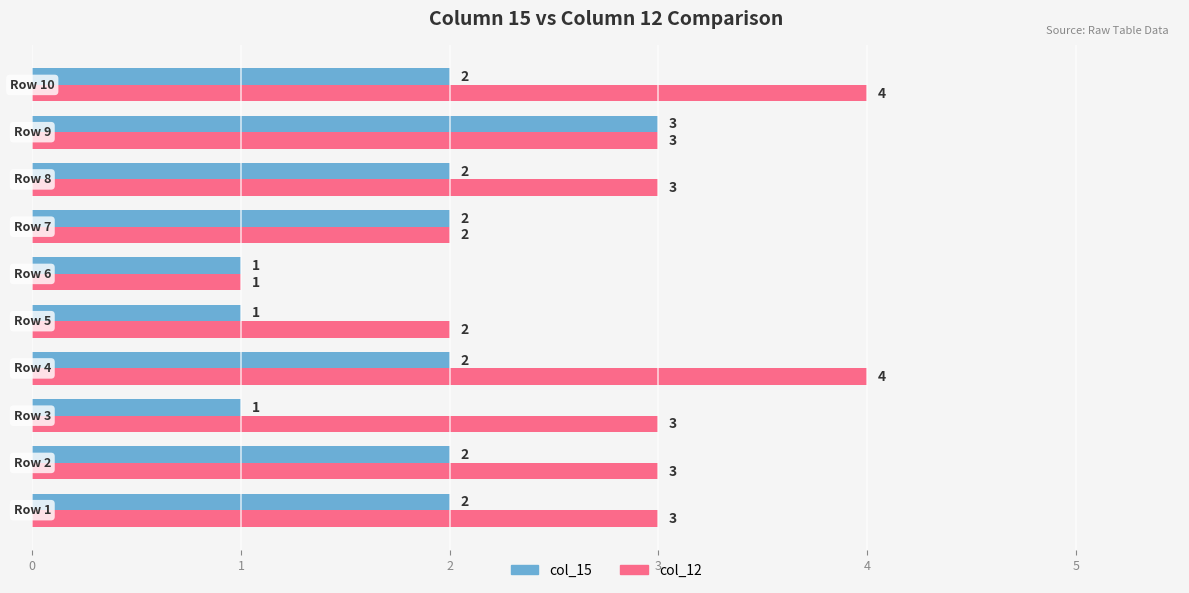

List the series in order of their peak value, highest first.

col_12, col_15